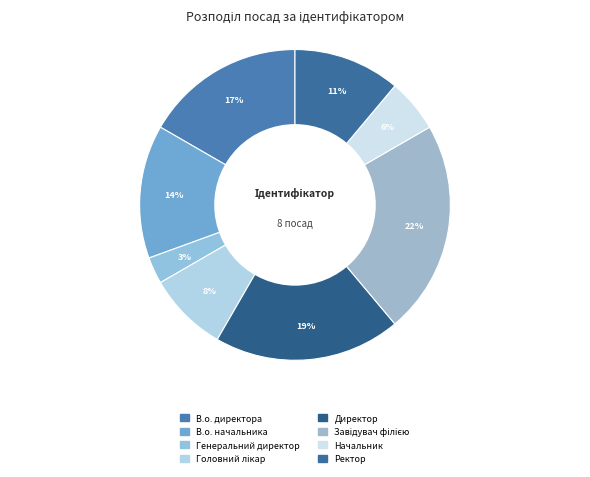

To the nearest percent, what portion does Директор represent?

19%